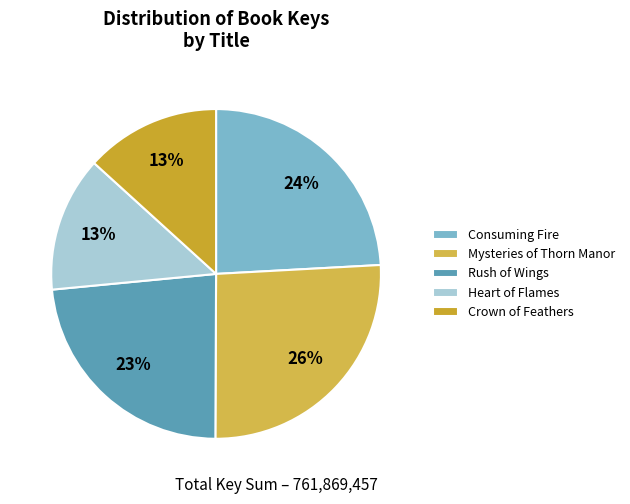

To the nearest percent, what percentage of the pie is Crown of Feathers?

13%